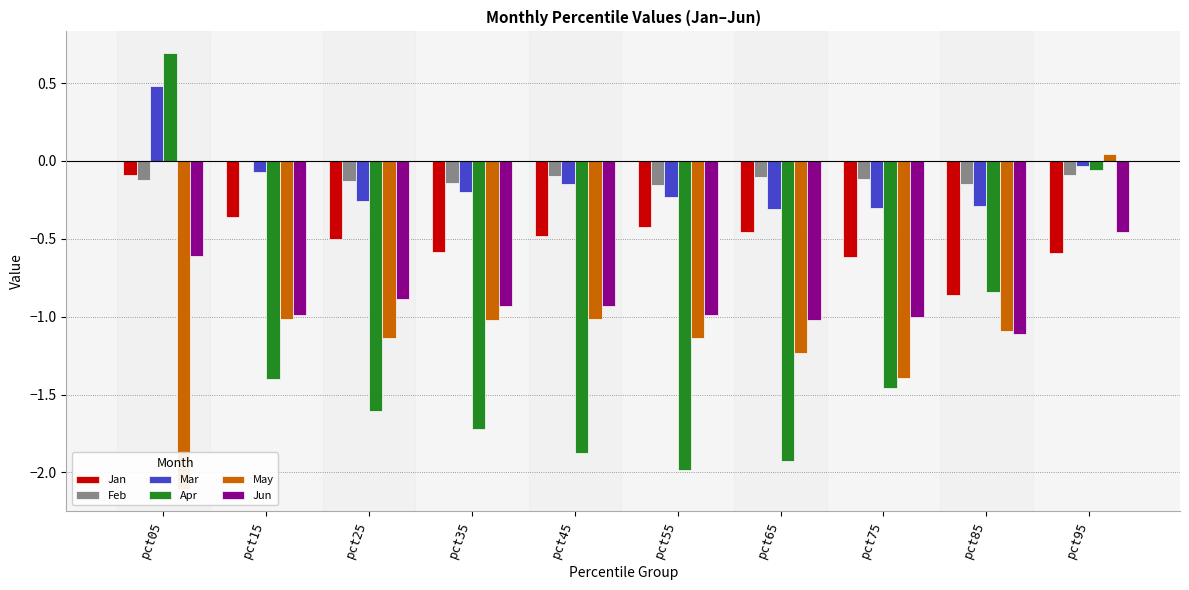

What is the value of the Apr bar at the 8th from the left?

-1.5